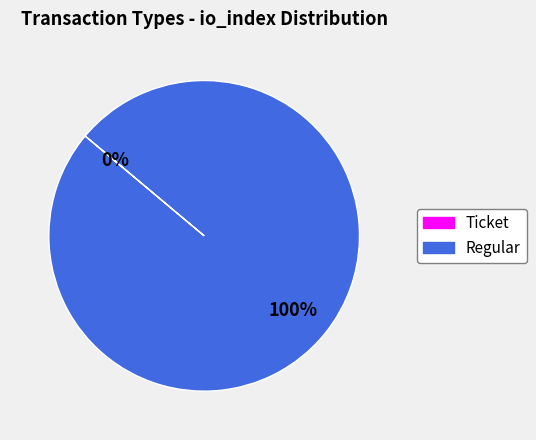

To the nearest percent, what is the average slice percentage?

50%